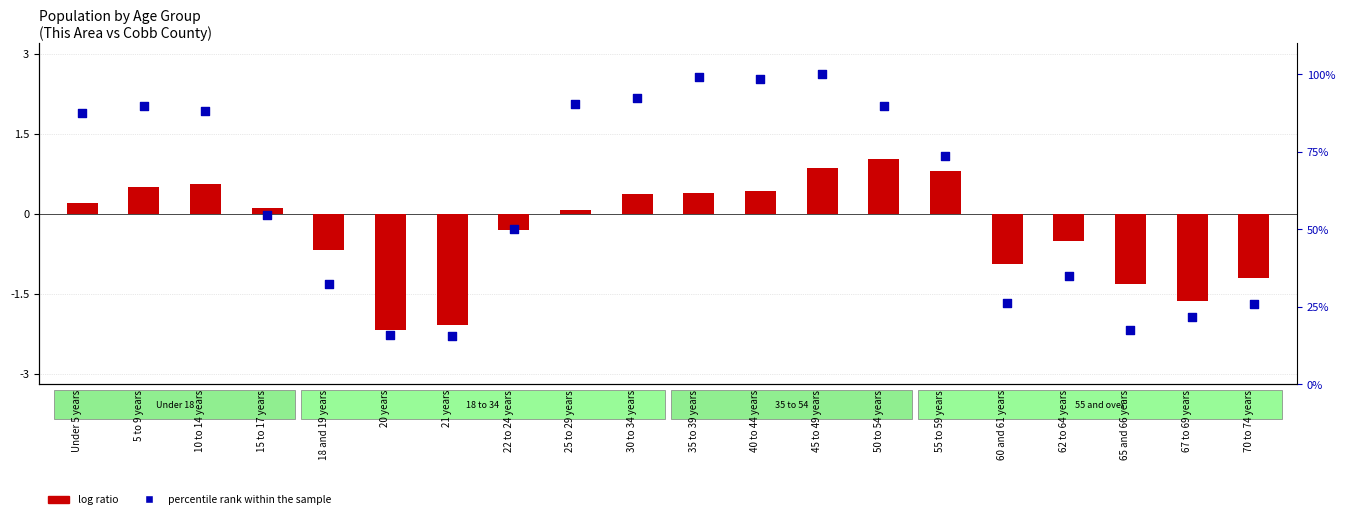

At how many categories does at least one series exceed 31?

14